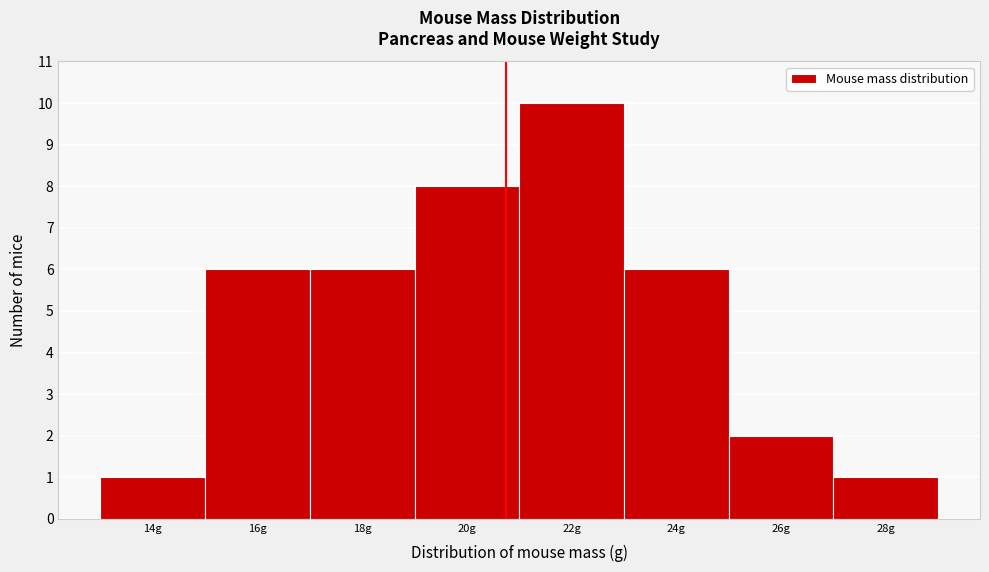

Reading left to right, what are all the values shown in this chart?

14g=1	16g=6	18g=6	20g=8	22g=10	24g=6	26g=2	28g=1